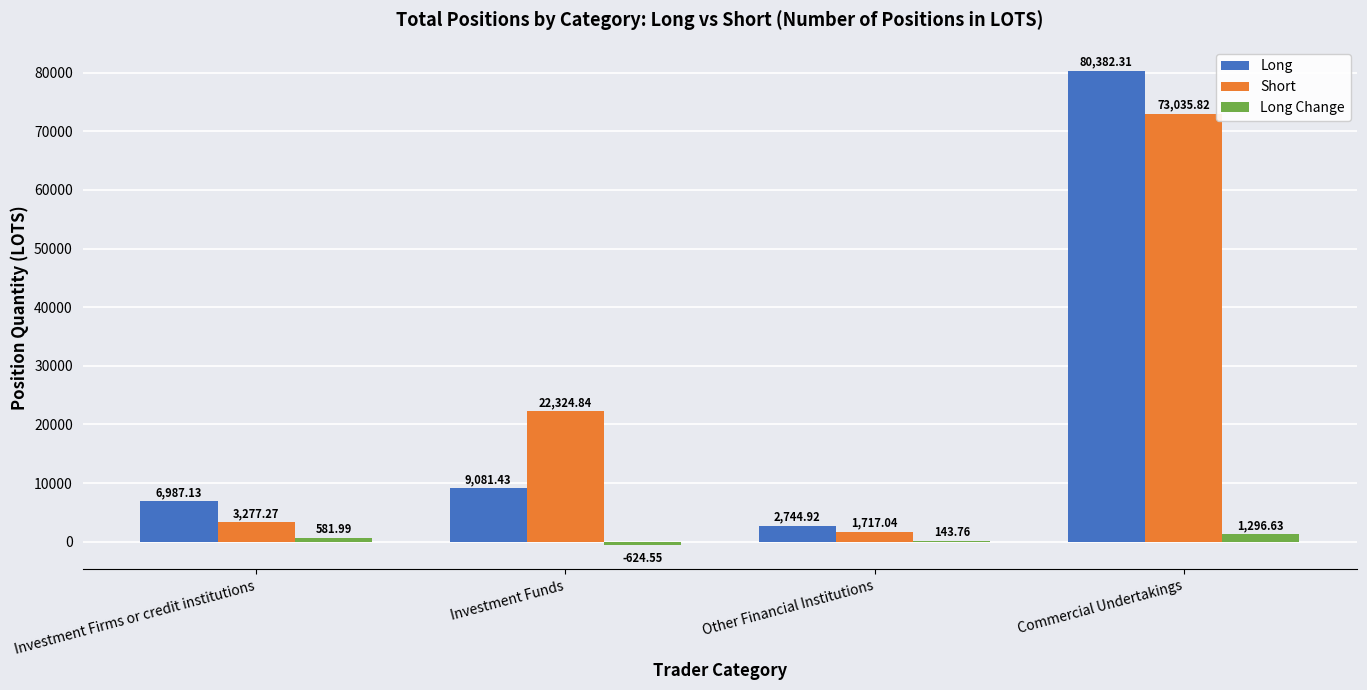

Reading left to right, list all the values displayed in this chart.

Long: Investment Firms or credit institutions=6987.1	Investment Funds=9081.4	Other Financial Institutions=2744.9	Commercial Undertakings=80382.3
Short: Investment Firms or credit institutions=3277.3	Investment Funds=22324.8	Other Financial Institutions=1717.0	Commercial Undertakings=73035.8
Long Change: Investment Firms or credit institutions=582.0	Investment Funds=-624.5	Other Financial Institutions=143.8	Commercial Undertakings=1296.6